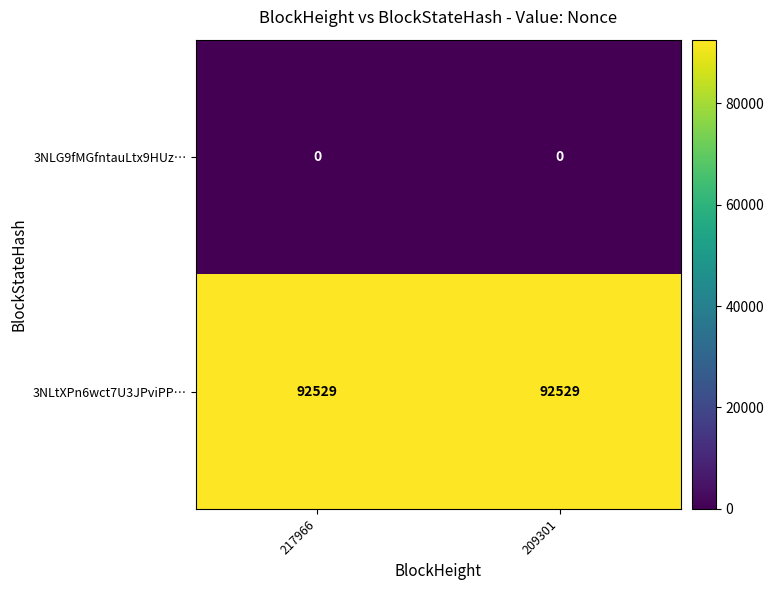

What is the spread (max minus min) of values at 217966?

92529